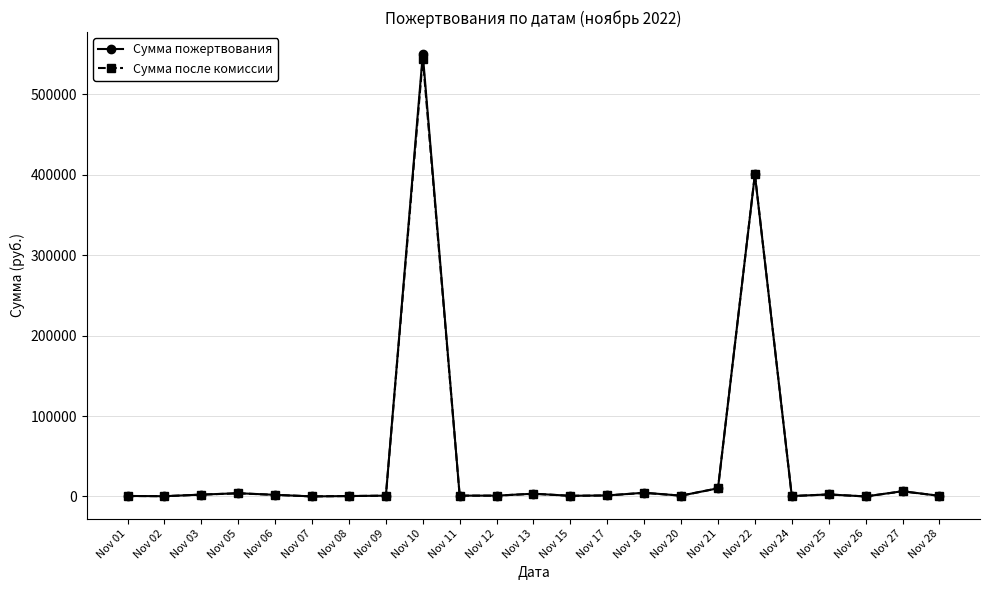

At which label does Сумма после комиссии first exceed 1000?

Nov 03